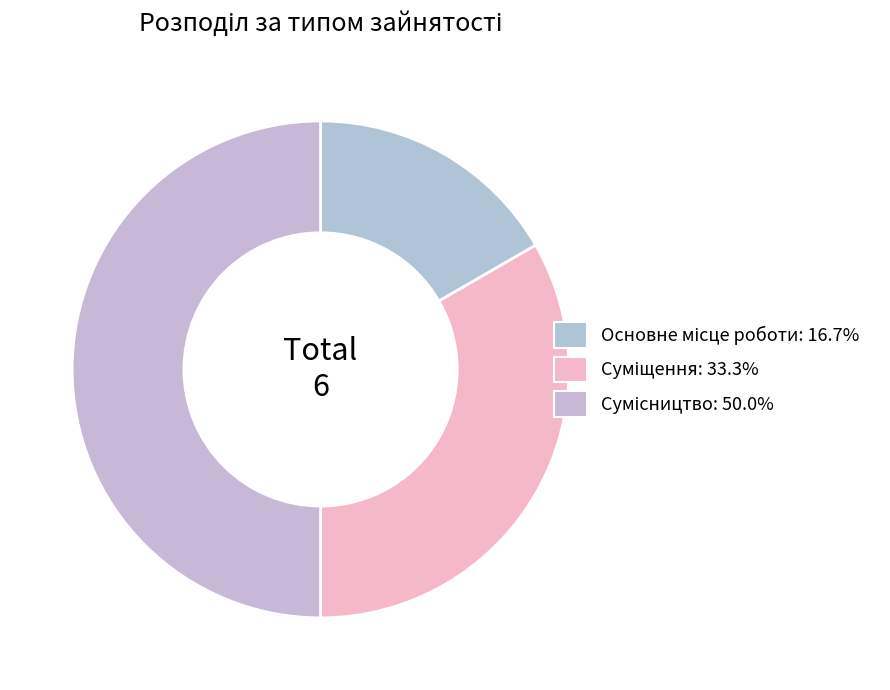

Which slice is the largest?

Сумісництво